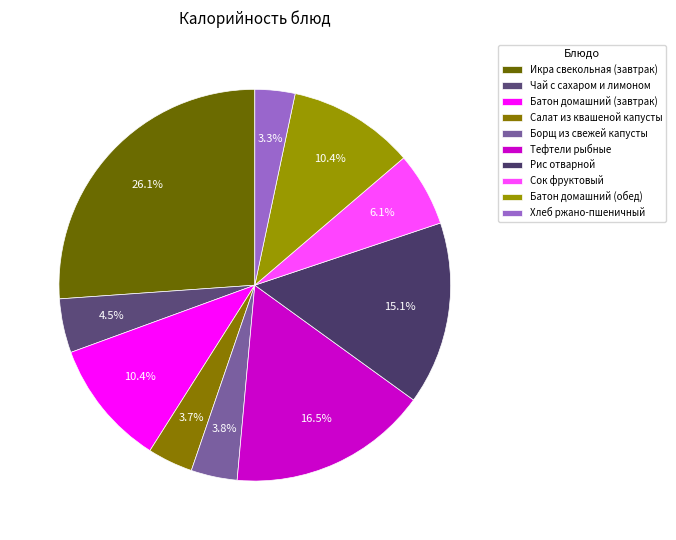

Does Батон домашний (завтрак) account for over 50% of the chart?

No